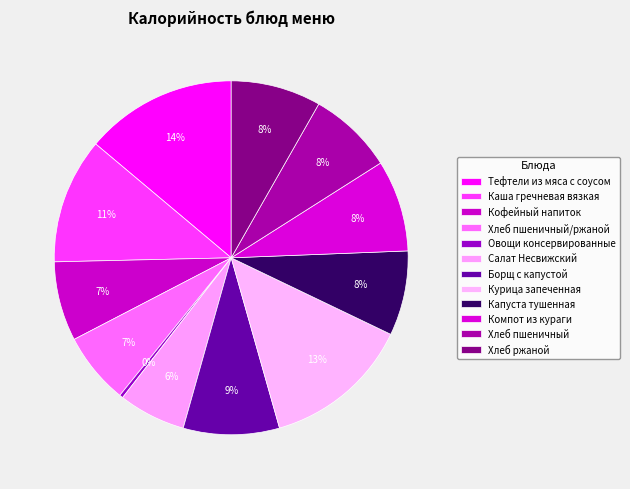

How many slices are in this pie chart?

12